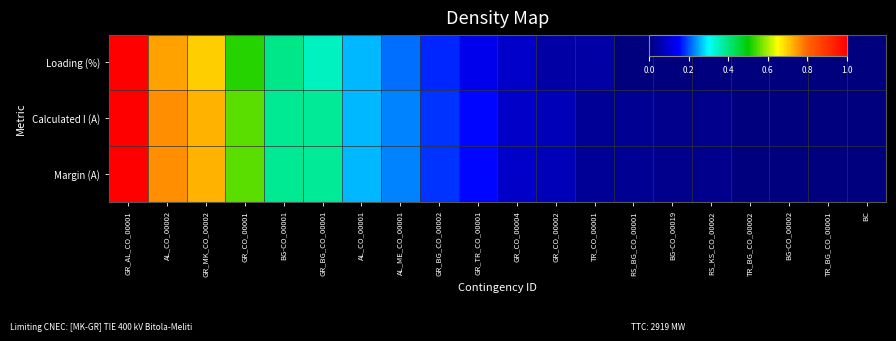

Reading left to right, what are all the values shown in this chart?

Loading (%): GR_AL_CO_00001=1.0	AL_CO_00002=0.7	GR_MK_CO_00002=0.7	GR_CO_00001=0.5	BG-CO_00001=0.4	GR_BG_CO_00001=0.3	AL_CO_00001=0.3	AL_ME_CO_00001=0.2	GR_BG_CO_00002=0.2	GR_TR_CO_00001=0.1	GR_CO_00004=0.1	GR_CO_00002=0.0	TR_CO_00001=0.0	RS_BG_CO_00001=0.0	BG-CO_00019=0.0	RS_KS_CO_00002=0.0	TR_BG_CO_00002=0.0	BG-CO_00002=0.0	TR_BG_CO_00001=0.0	BC=0.0
Calculated I (A): GR_AL_CO_00001=1.0	AL_CO_00002=0.8	GR_MK_CO_00002=0.7	GR_CO_00001=0.6	BG-CO_00001=0.4	GR_BG_CO_00001=0.4	AL_CO_00001=0.3	AL_ME_CO_00001=0.2	GR_BG_CO_00002=0.2	GR_TR_CO_00001=0.2	GR_CO_00004=0.1	GR_CO_00002=0.1	TR_CO_00001=0.0	RS_BG_CO_00001=0.0	BG-CO_00019=0.0	RS_KS_CO_00002=0.0	TR_BG_CO_00002=0.0	BG-CO_00002=0.0	TR_BG_CO_00001=0.0	BC=0.0
Margin (A): GR_AL_CO_00001=1.0	AL_CO_00002=0.8	GR_MK_CO_00002=0.7	GR_CO_00001=0.6	BG-CO_00001=0.4	GR_BG_CO_00001=0.4	AL_CO_00001=0.3	AL_ME_CO_00001=0.2	GR_BG_CO_00002=0.2	GR_TR_CO_00001=0.2	GR_CO_00004=0.1	GR_CO_00002=0.1	TR_CO_00001=0.0	RS_BG_CO_00001=0.0	BG-CO_00019=0.0	RS_KS_CO_00002=0.0	TR_BG_CO_00002=0.0	BG-CO_00002=0.0	TR_BG_CO_00001=0.0	BC=0.0